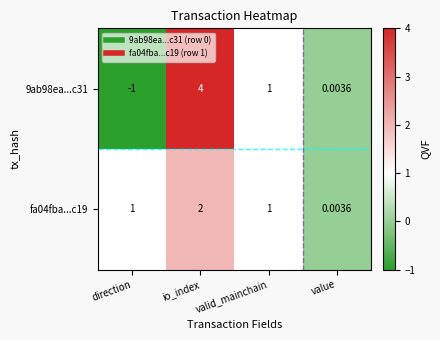

What is the spread (max minus min) of values at direction?

2.0